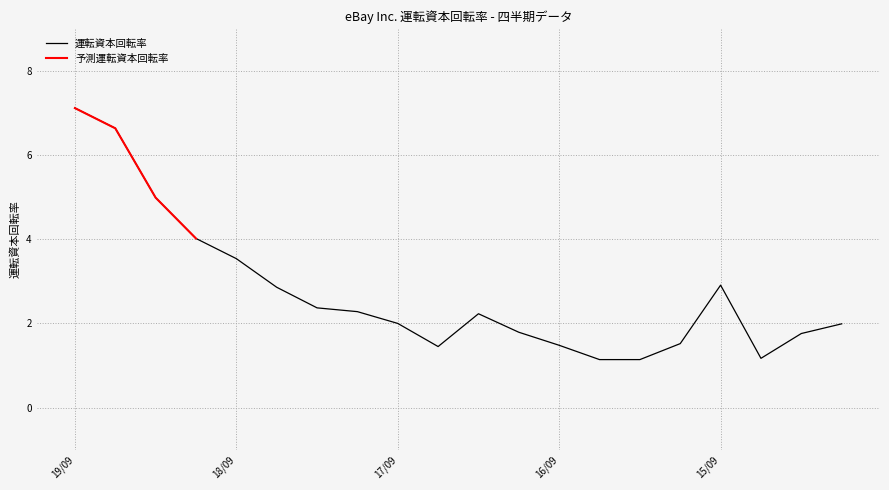

Reading left to right, extract all data points from this chart.

7.1	6.6	5.0	4.0	3.5	2.9	2.4	2.3	2.0	1.4	2.2	1.8	1.5	1.1	1.1	1.5	2.9	1.2	1.8	2.0